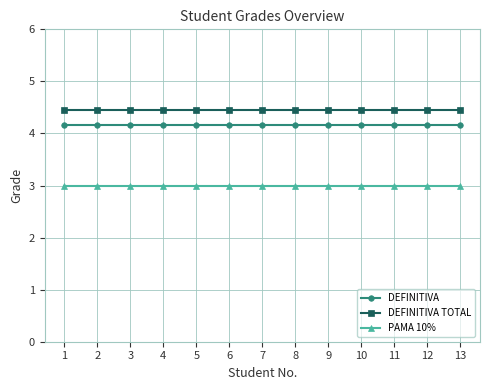

What is the minimum value for DEFINITIVA TOTAL?

4.5